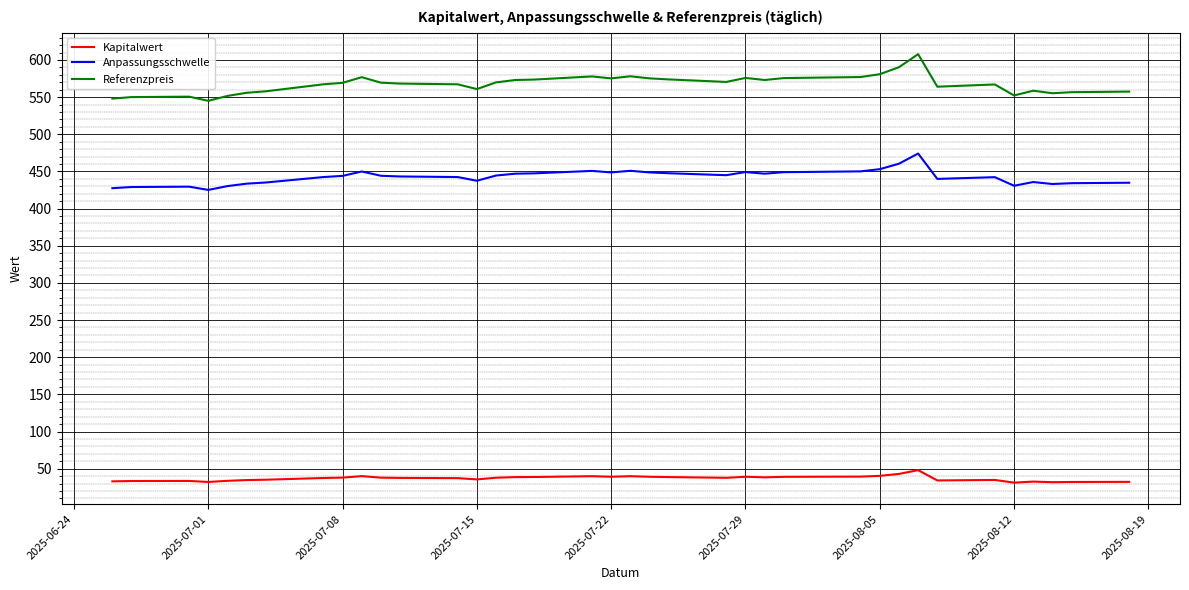

Which series has the largest range (max minus min)?

Referenzpreis